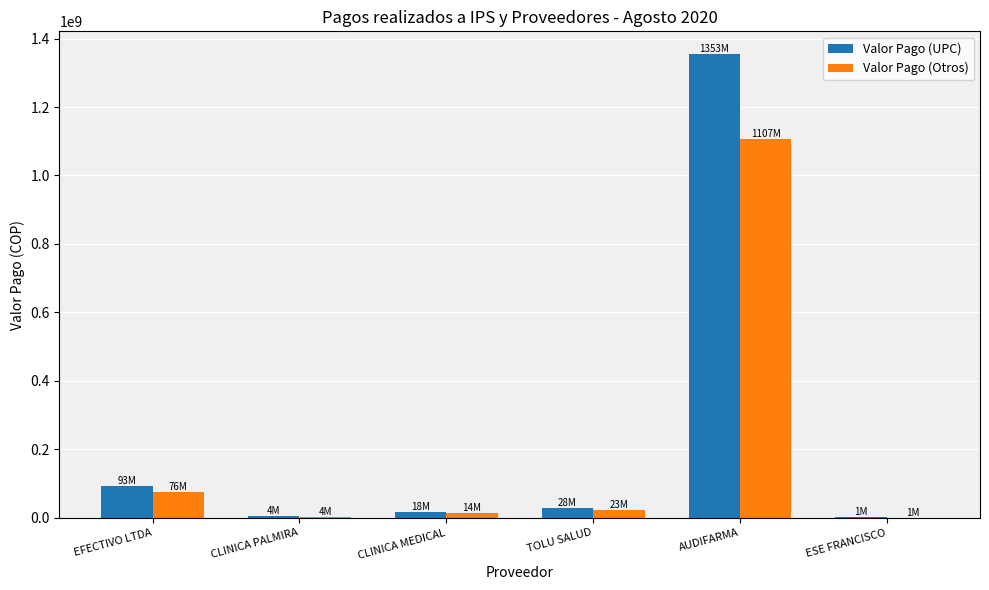

At which category is the sum across all series the highest?

AUDIFARMA